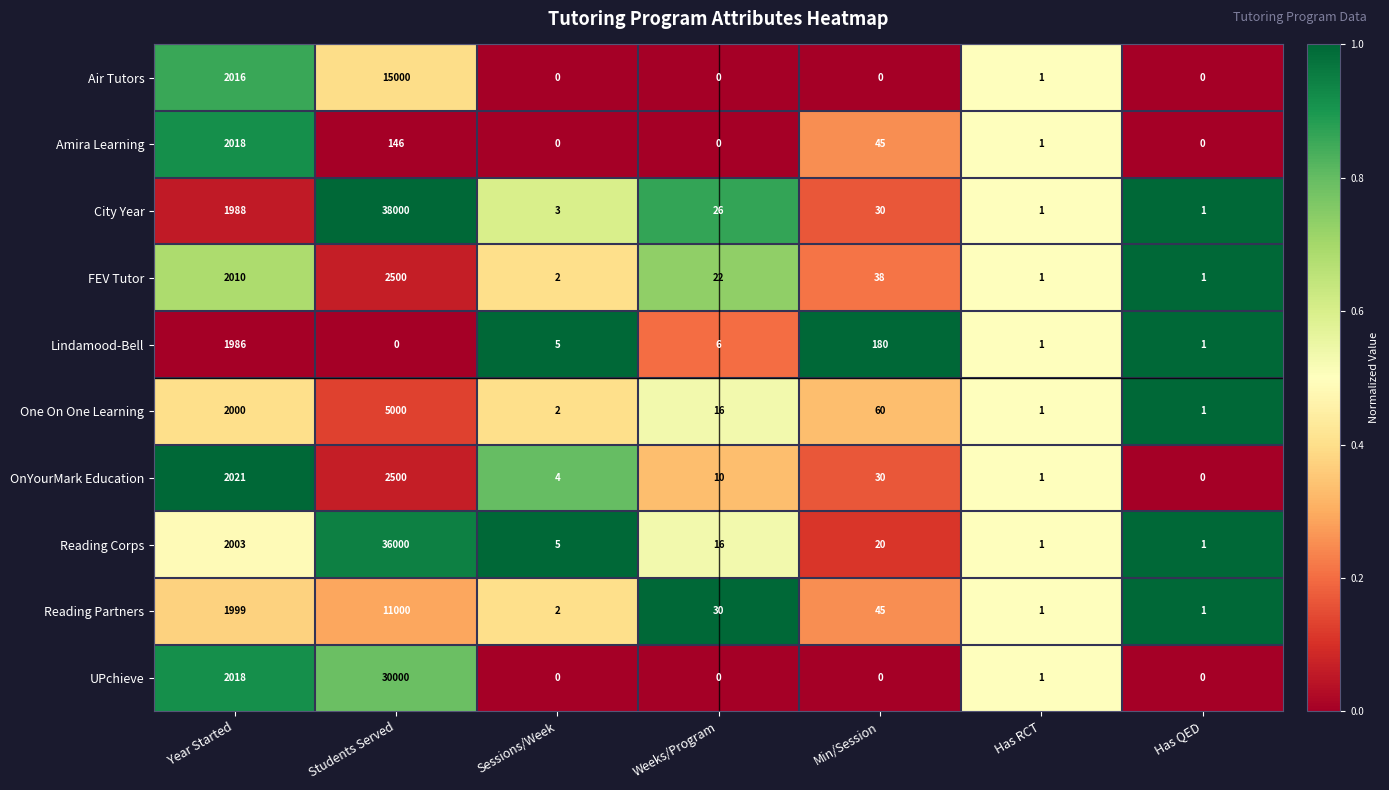

What is the difference between the maximum and second lowest values in the FEV Tutor series?

2499